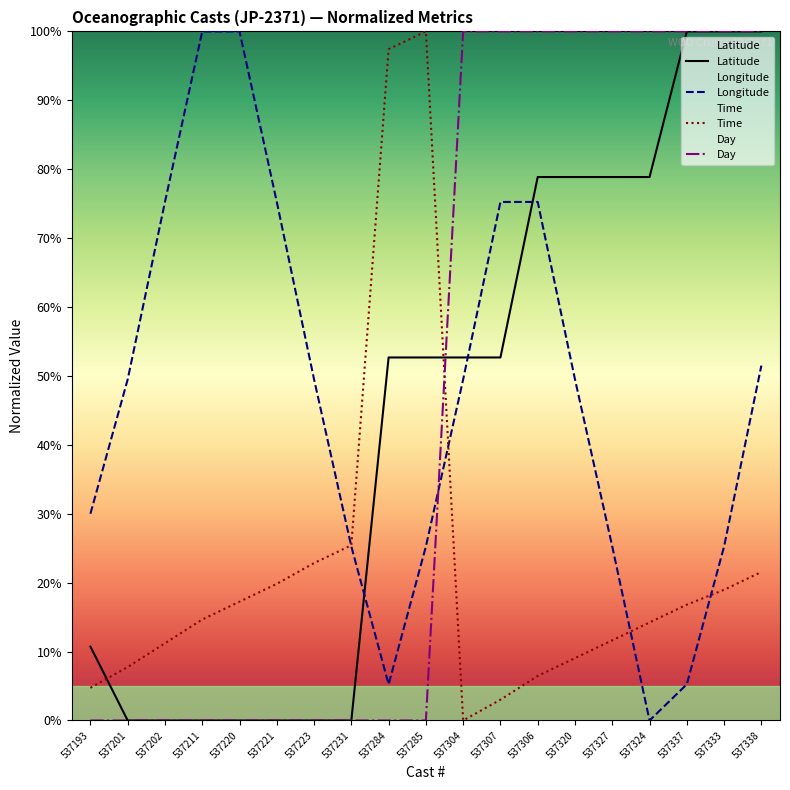

At which label does Latitude first exceed 52?

537284